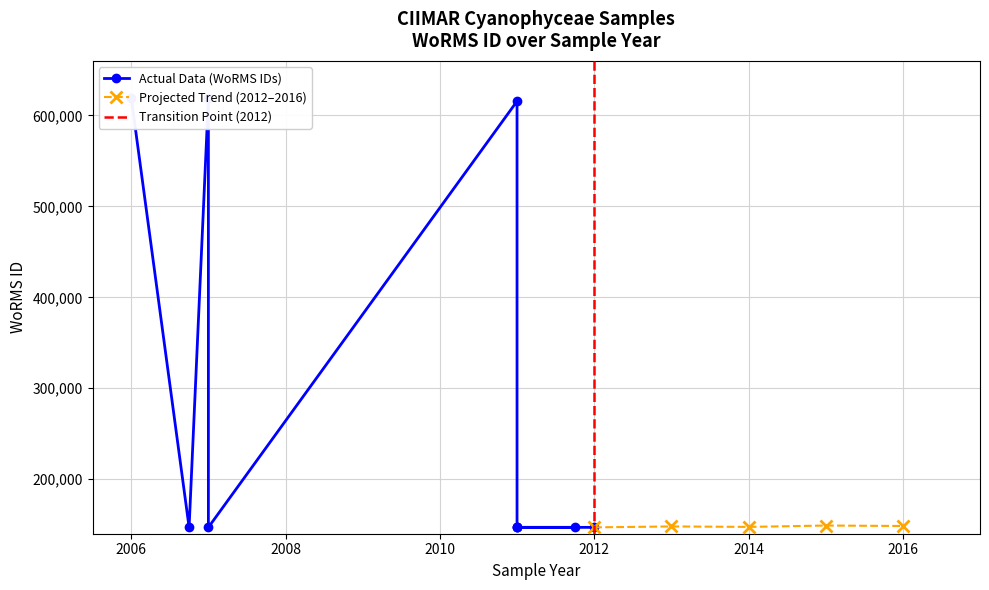

What is the sum of the values at 2011-09-26 and 2011-09-26?

293988